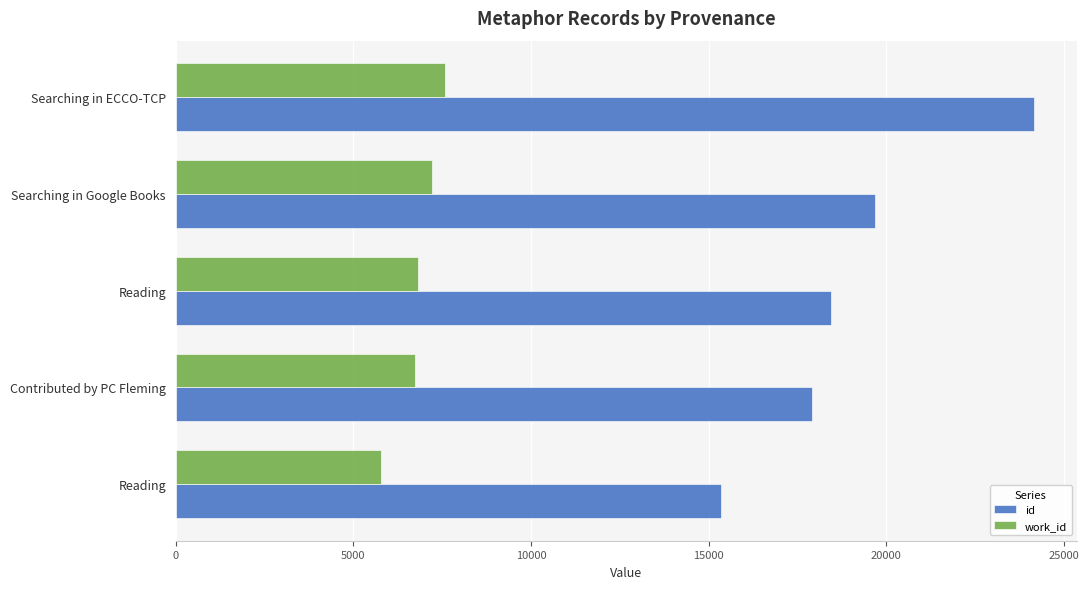

What is the value of the work_id bar at the 3rd from the left?

6833